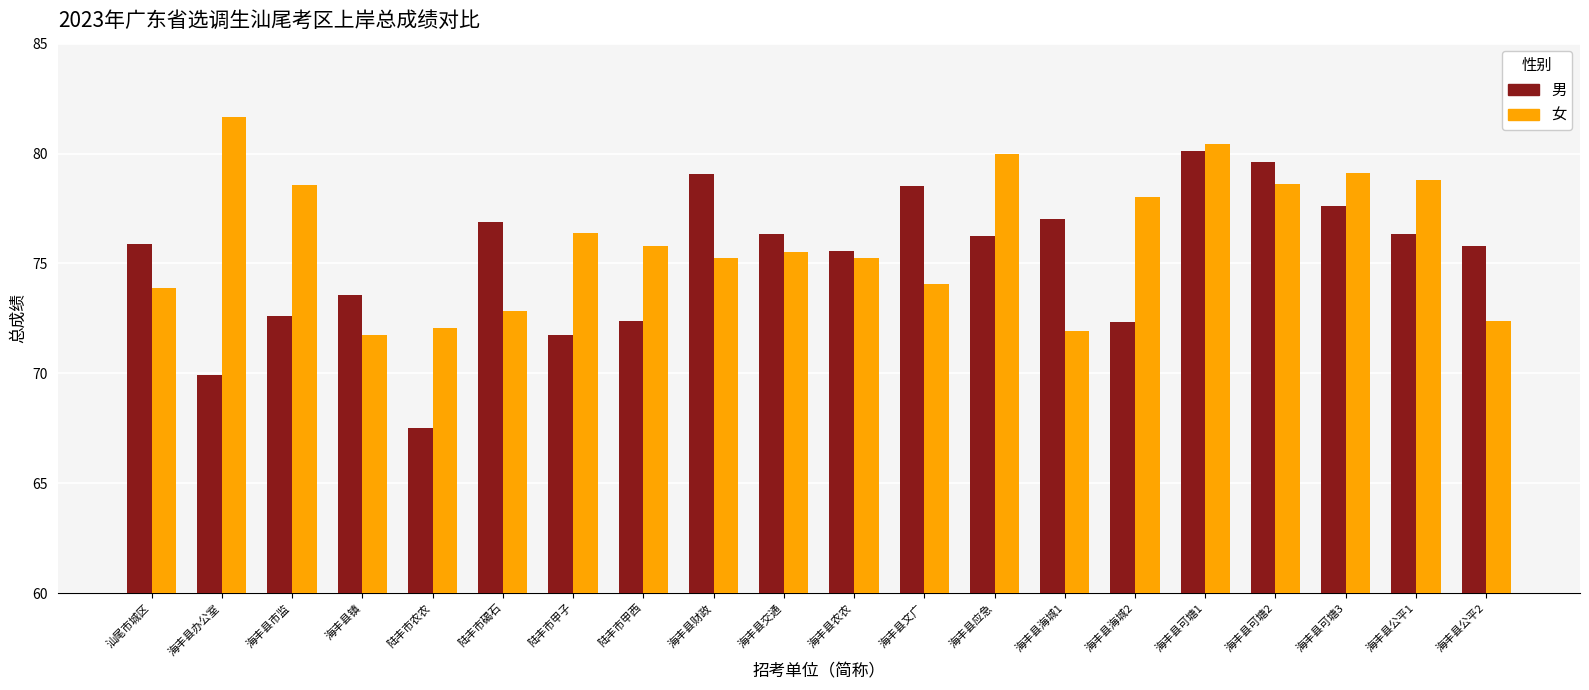

True or false: 男 has a value of 72.3 at 海丰县海城2.

True